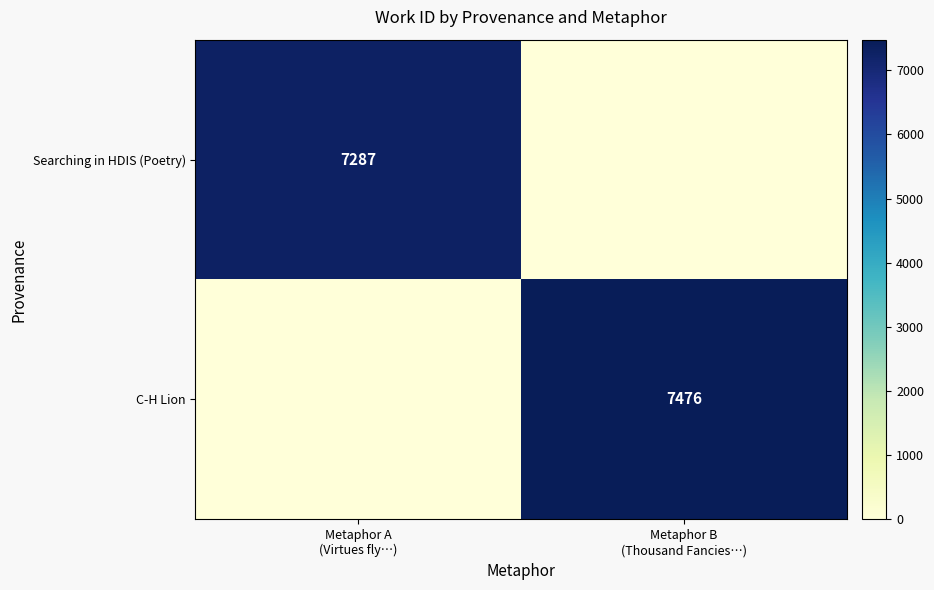

Which has a higher value, Metaphor A
(Virtues fly…) or Metaphor B
(Thousand Fancies…)?

Metaphor A
(Virtues fly…)